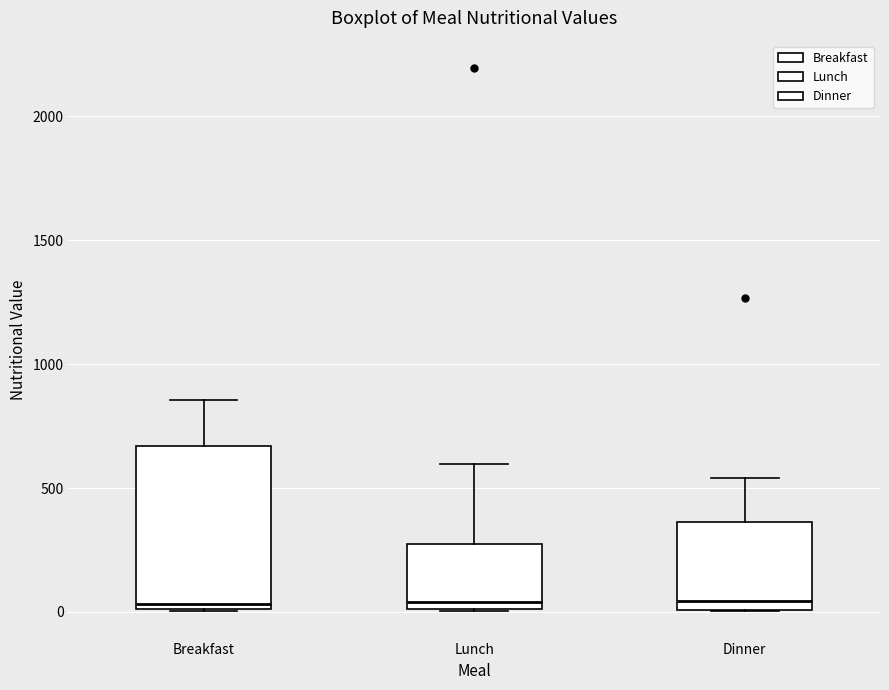

Comparing the boxes themselves (not the whiskers), which one is the tallest?

Breakfast